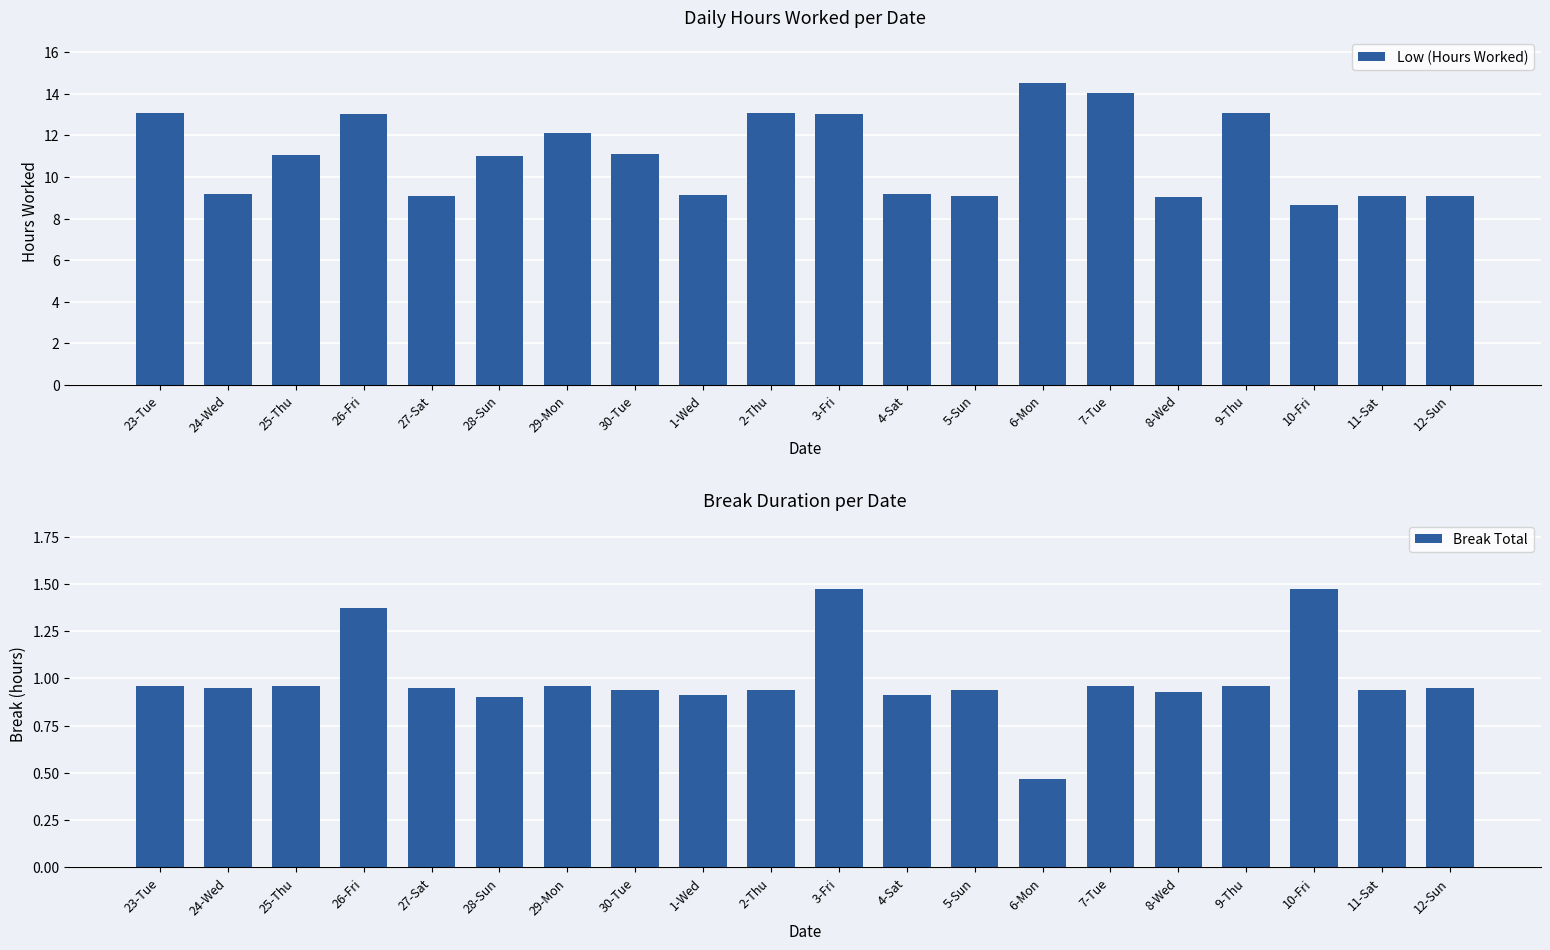

List the series in order of their peak value, lowest first.

Break Total, Low (Hours Worked)